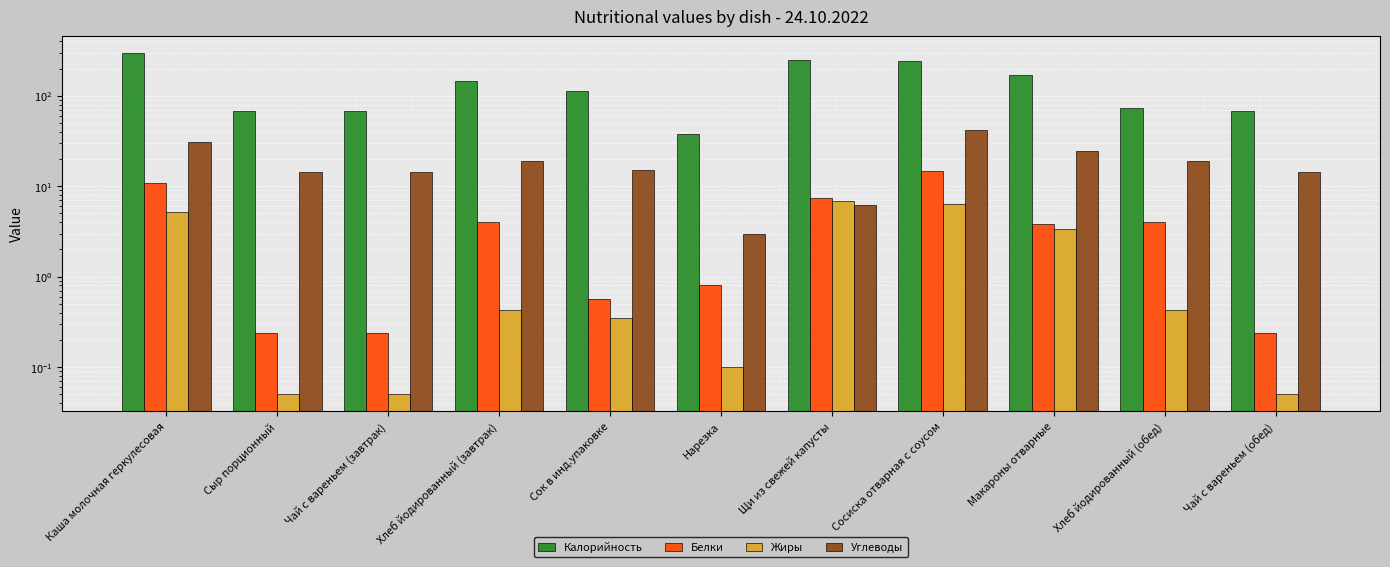

What is the sum of the Углеводы values at Макароны отварные and Сок в инд.упаковке?

40.0